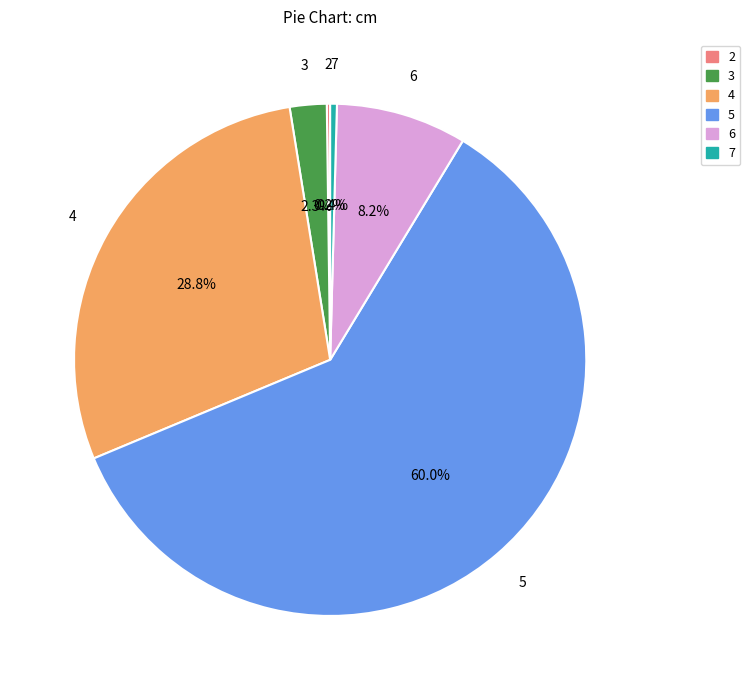

What portion of the pie excludes 3?

97.7%